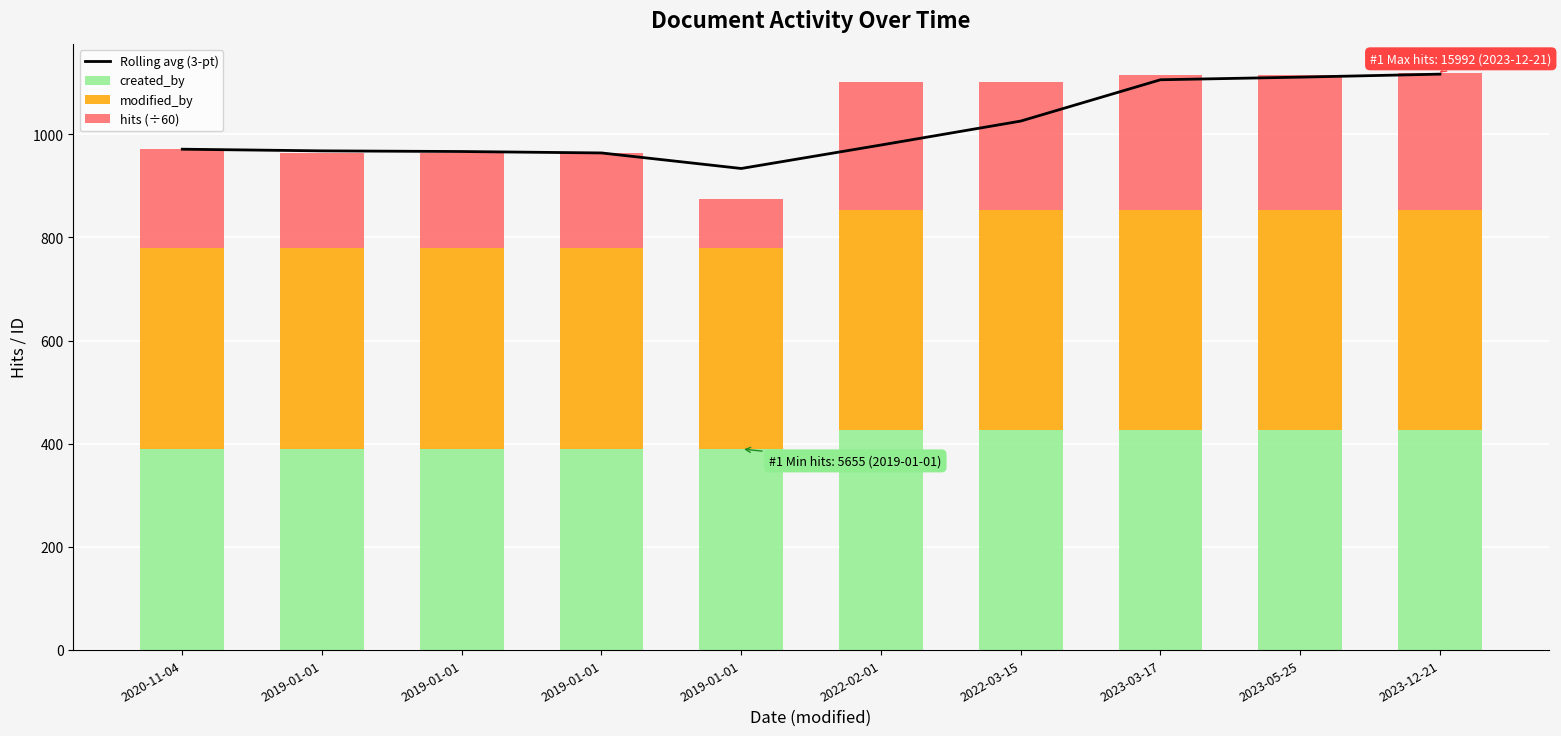

What is the maximum value shown in the chart?

1116.6